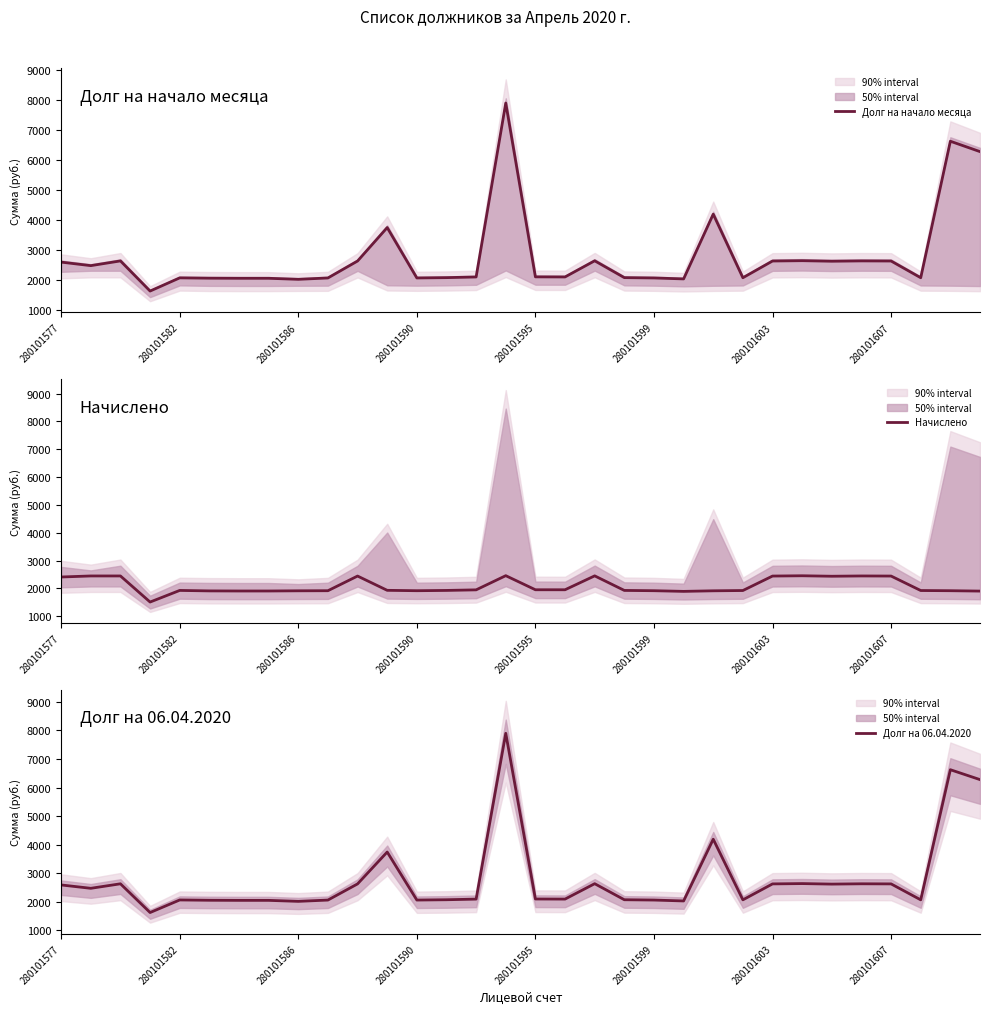

What is the sum of the Начислено values at 14 and 10?

4394.7